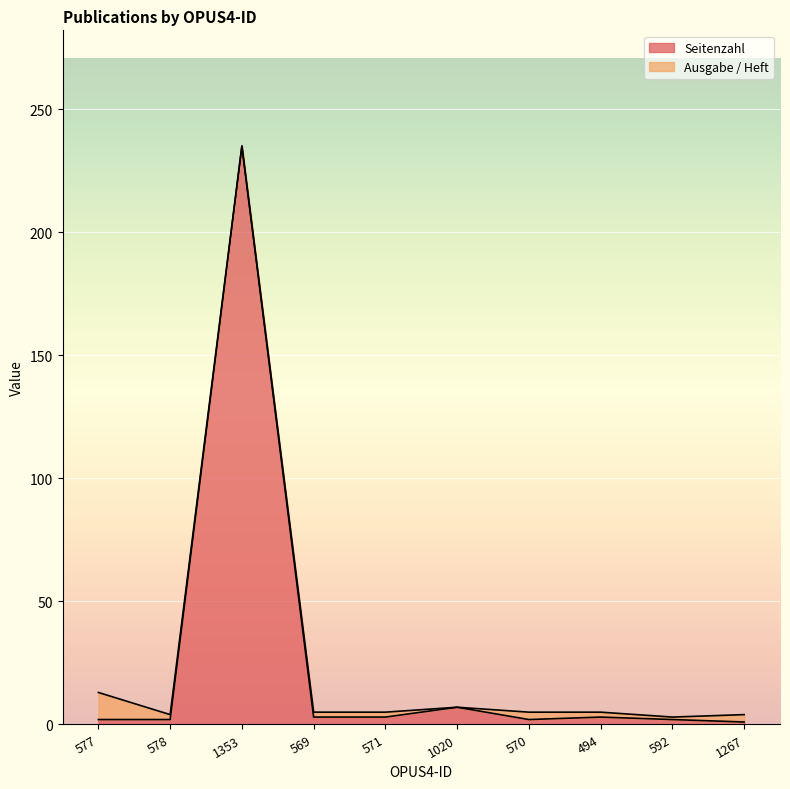

Does the chart display data point markers on the line(s)?

No